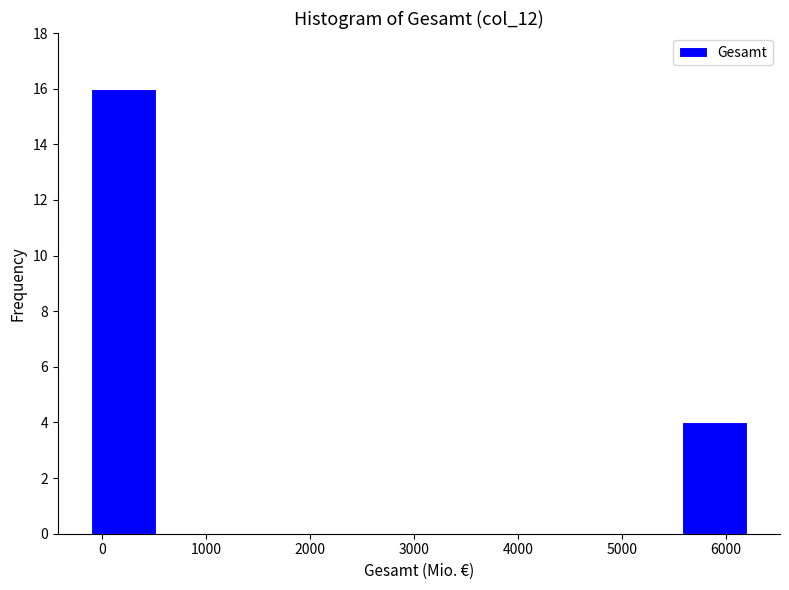

Over which range of the x-axis is the bar tallest?

-100 to 500